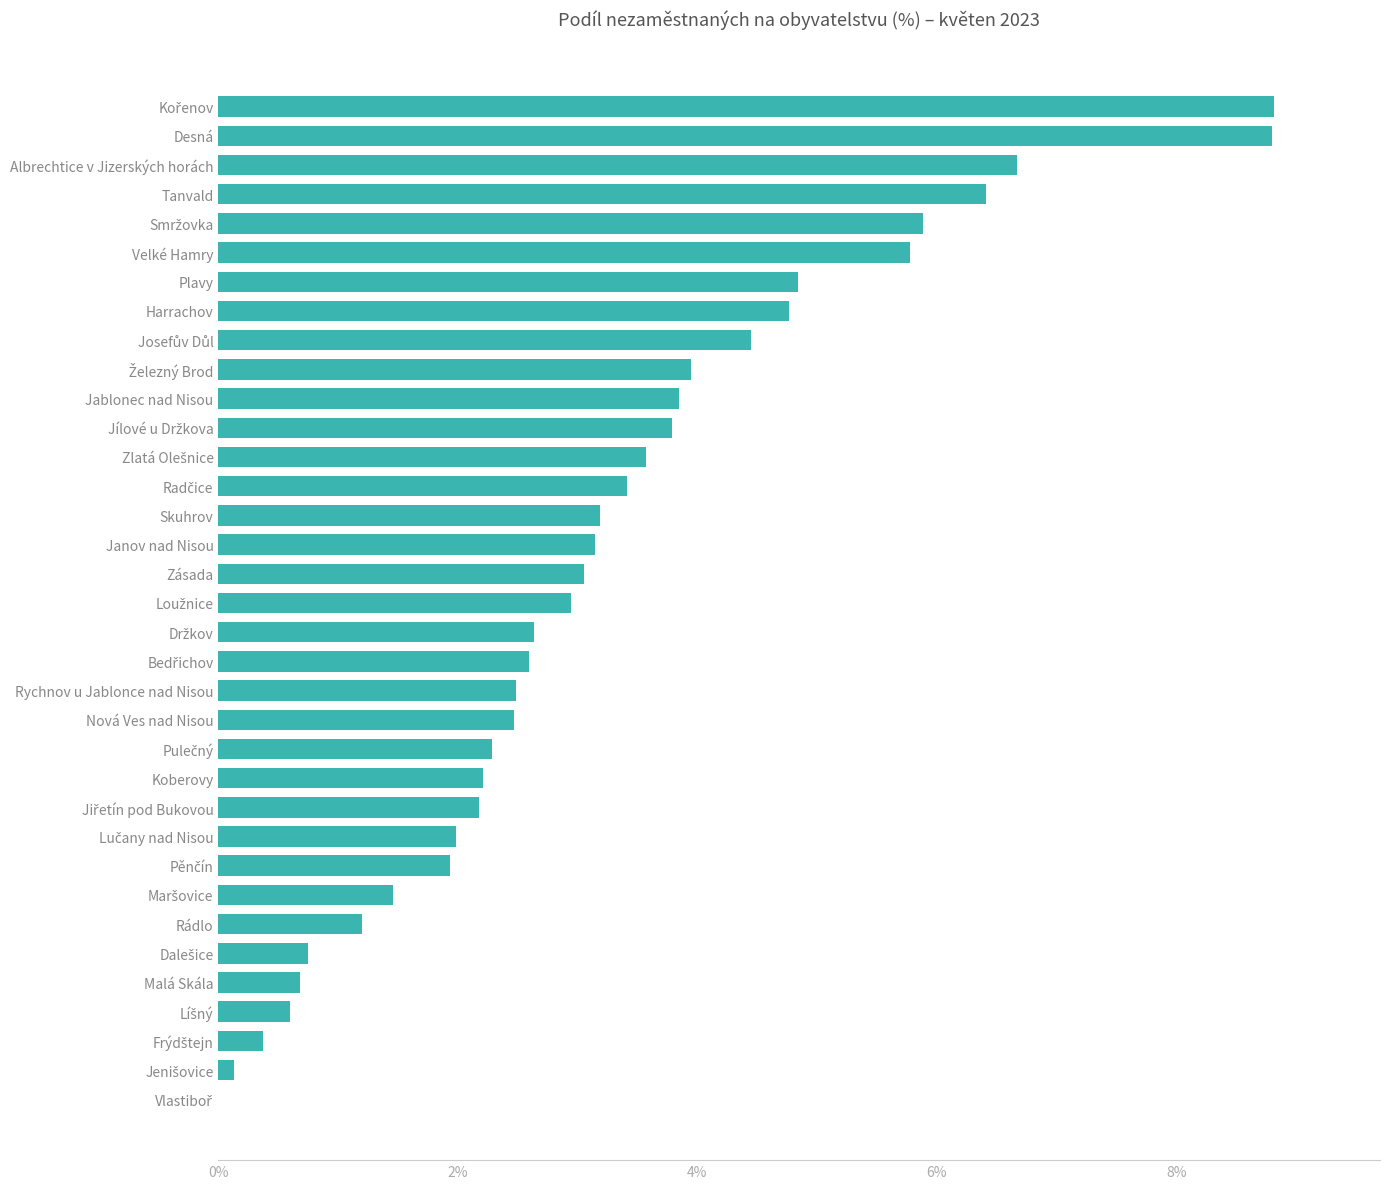

Are the bars horizontal?

Yes